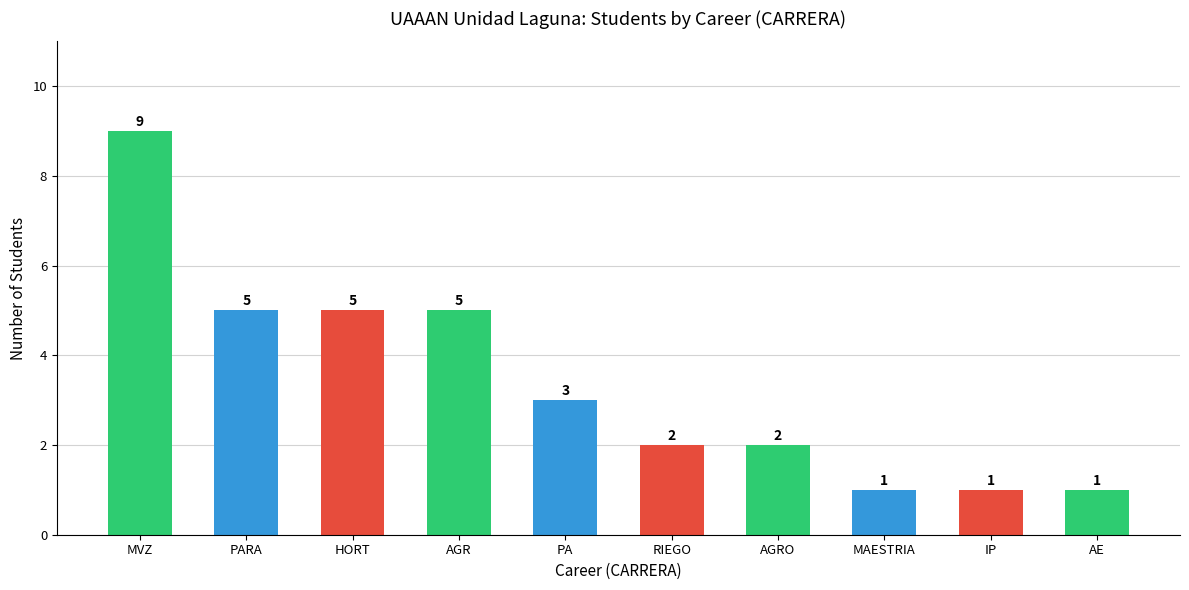

What is the change in value from HORT to IP?

-4